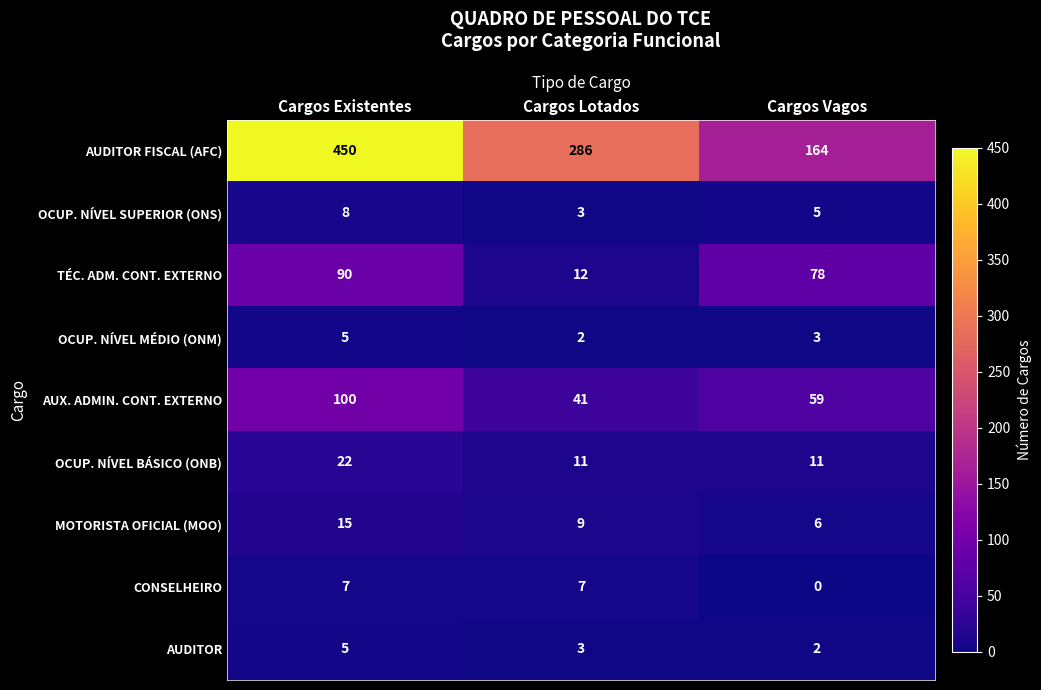

Which category has the highest value across all series?

Cargos Existentes